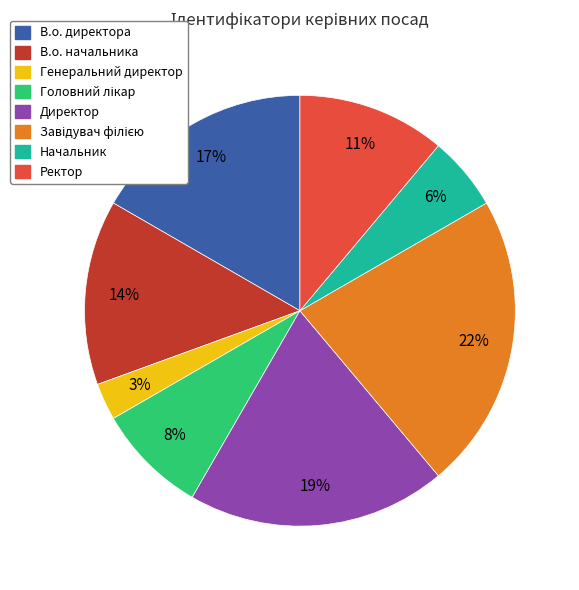

To the nearest percent, what is the average slice percentage?

12%